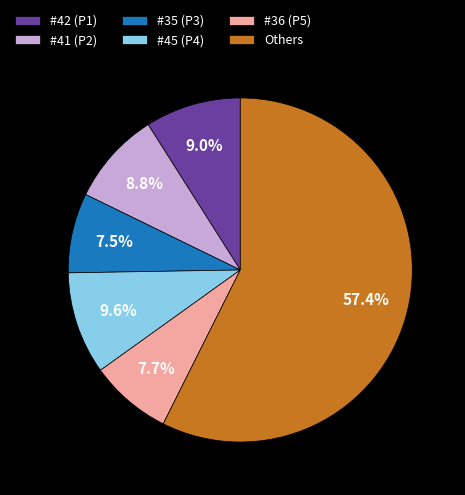

To the nearest percent, what is the difference between the largest and smallest slice percentages?

50%